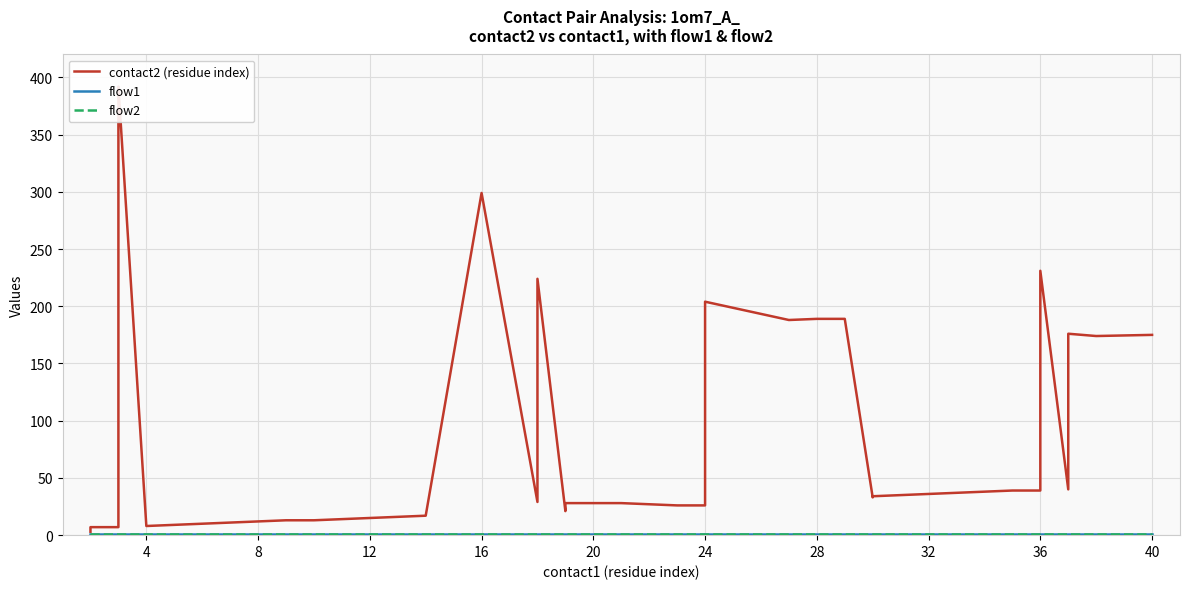

How many lines are shown in the chart?

3